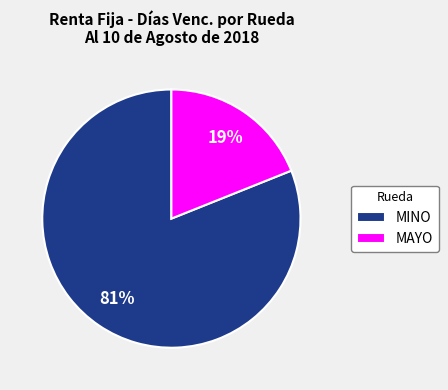

To the nearest percent, what is the average slice percentage?

50%